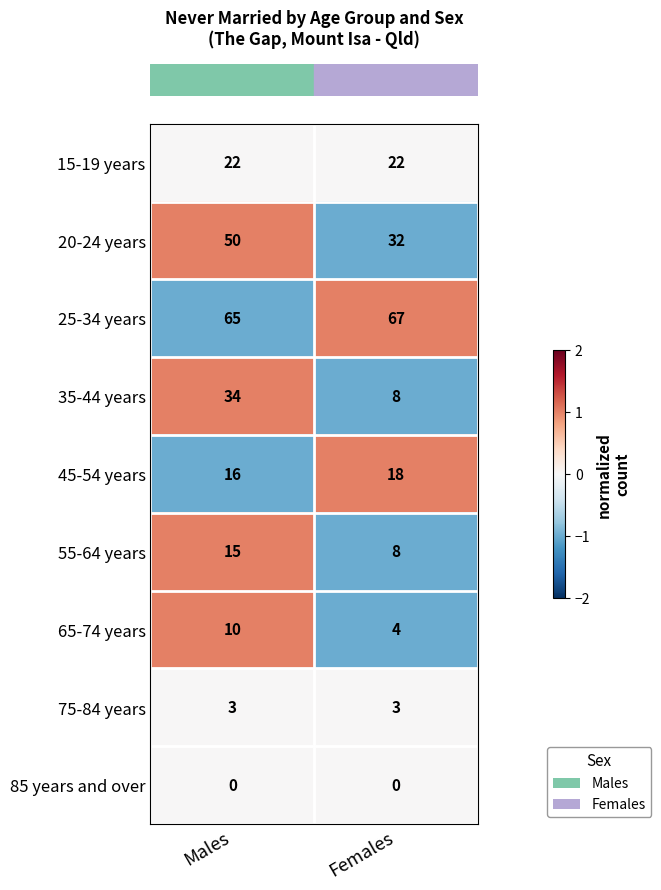

What is the greatest value displayed?

67